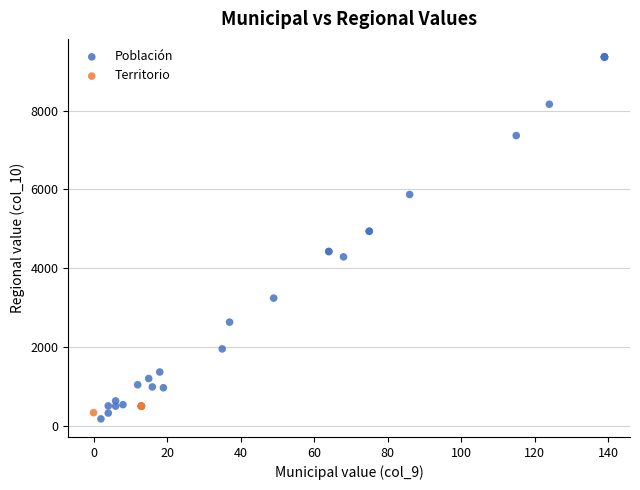

Which series reaches the maximum Y coordinate?

Población